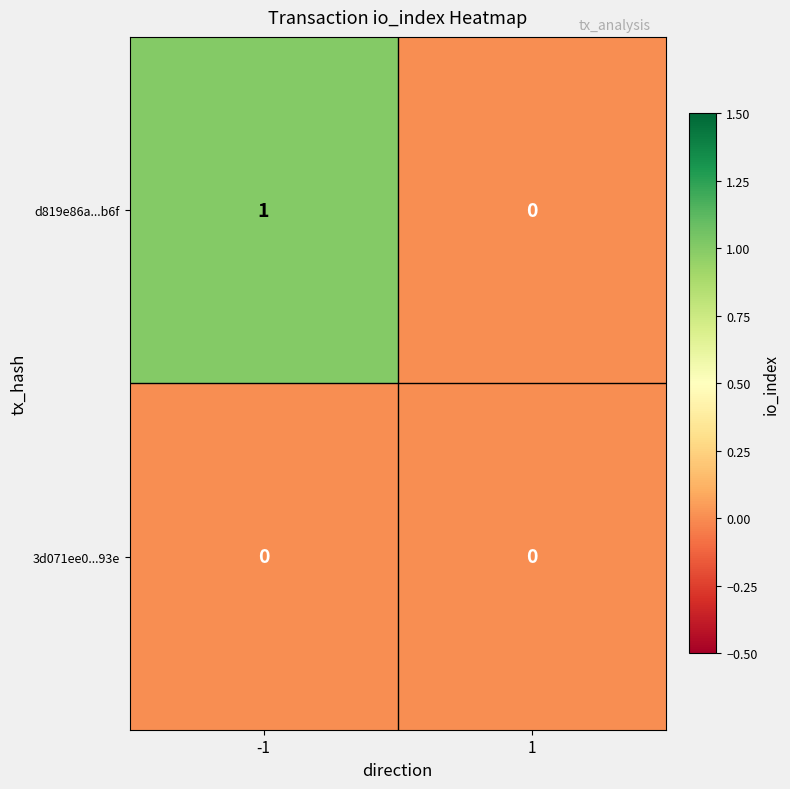

Between -1 and 1, which series saw the biggest shift?

d819e86a...b6f